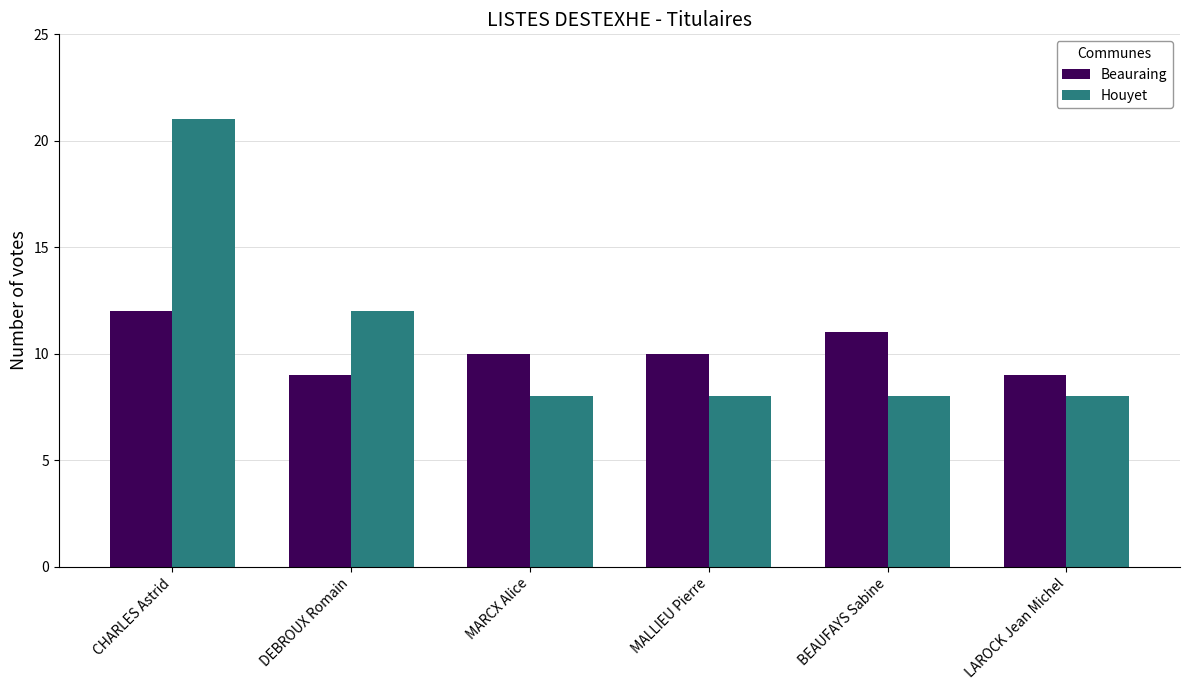

Which series has the largest total across all categories?

Houyet